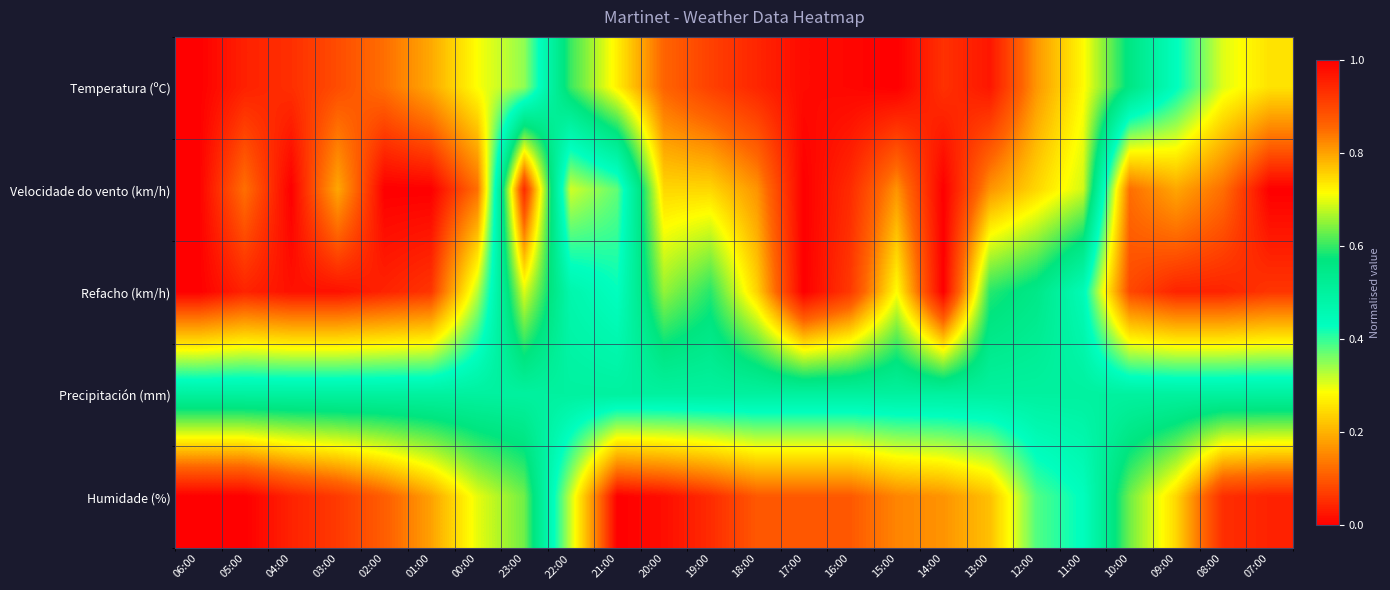

Which series has the largest total across all categories?

Temperatura (ºC)